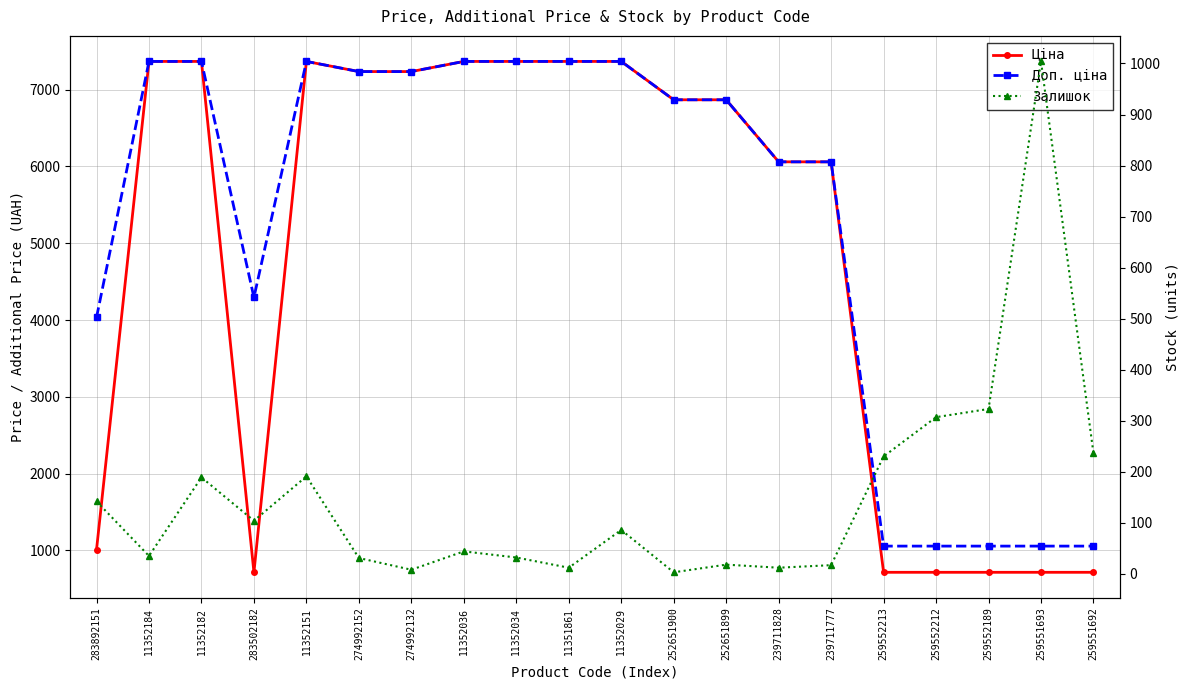

Rank the series by their maximum value, from lowest to highest.

Залишок, Ціна, Доп. ціна